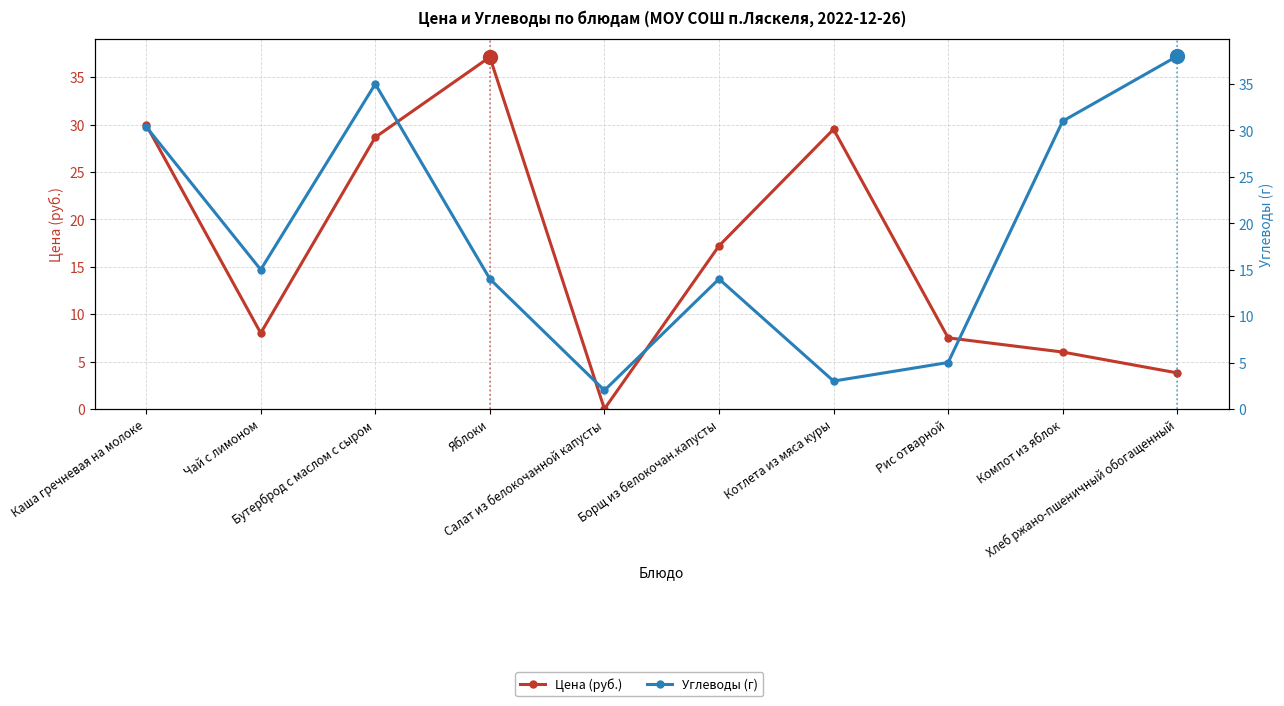

How many values in the Цена (руб.) series exceed 17?

5